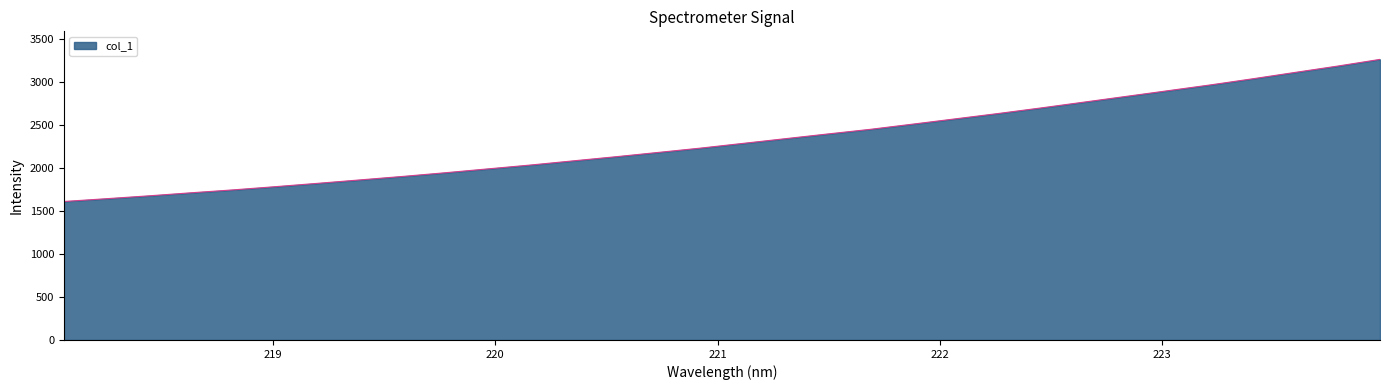

What is the greatest value displayed?

3263.9